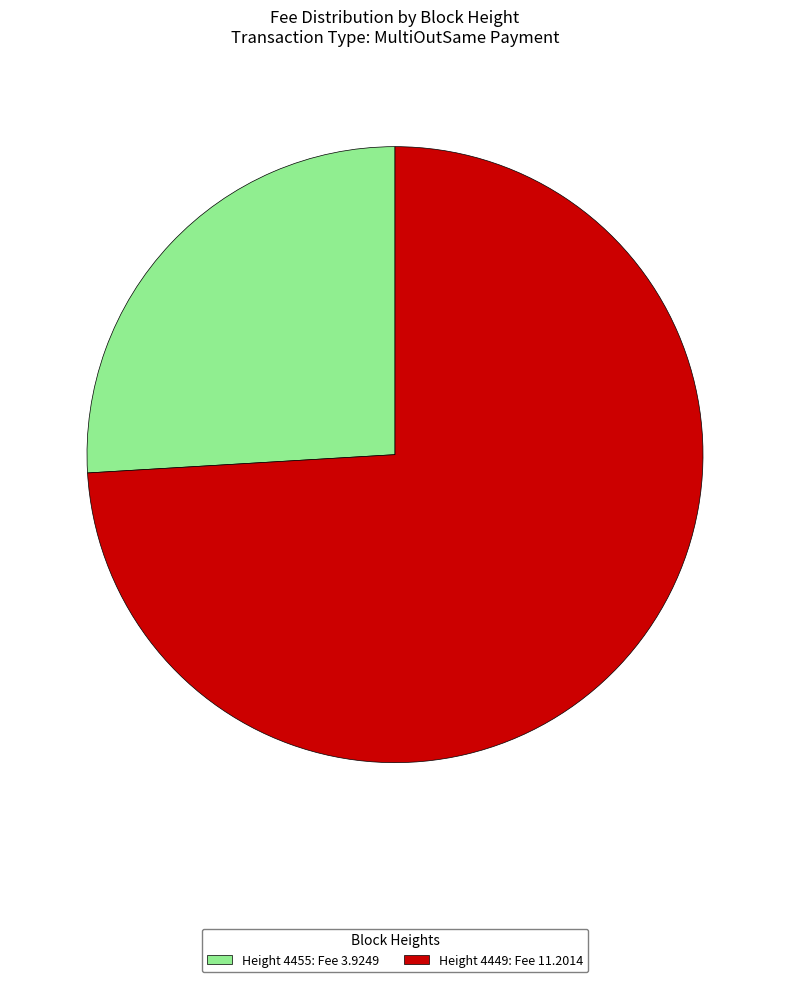

Is it true that Height 4455: Fee 3.9249 is 38% of the pie?

False